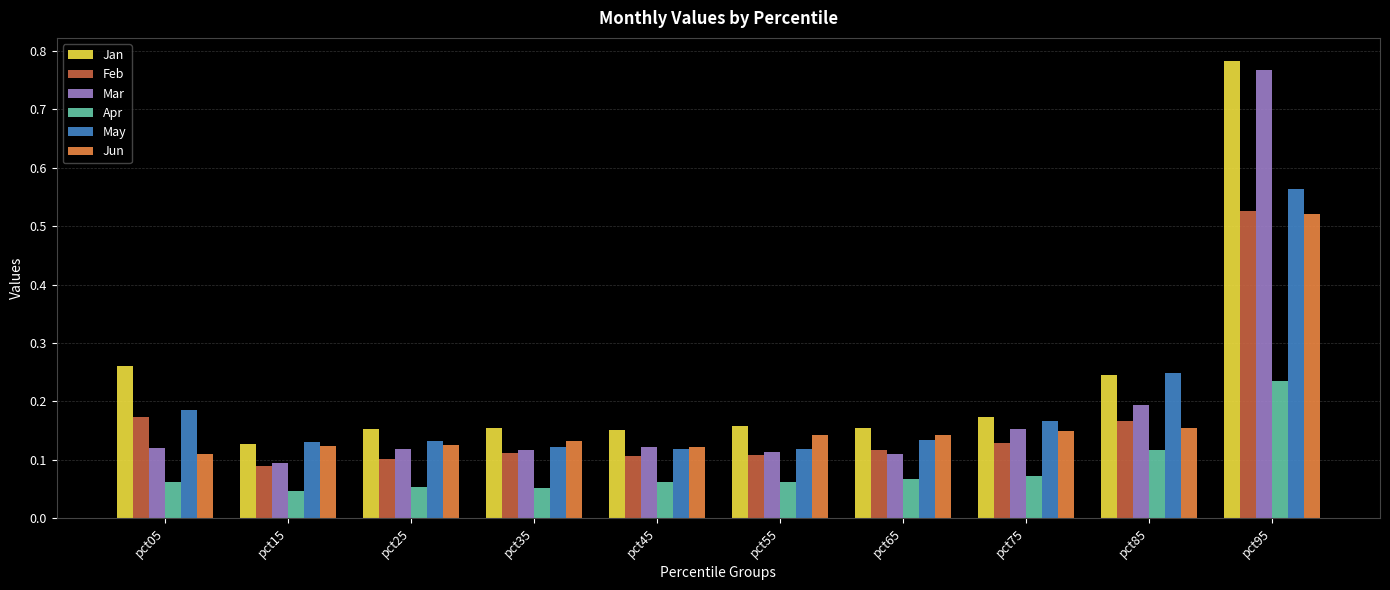

What is the sum of the May values at pct85 and pct25?

0.4